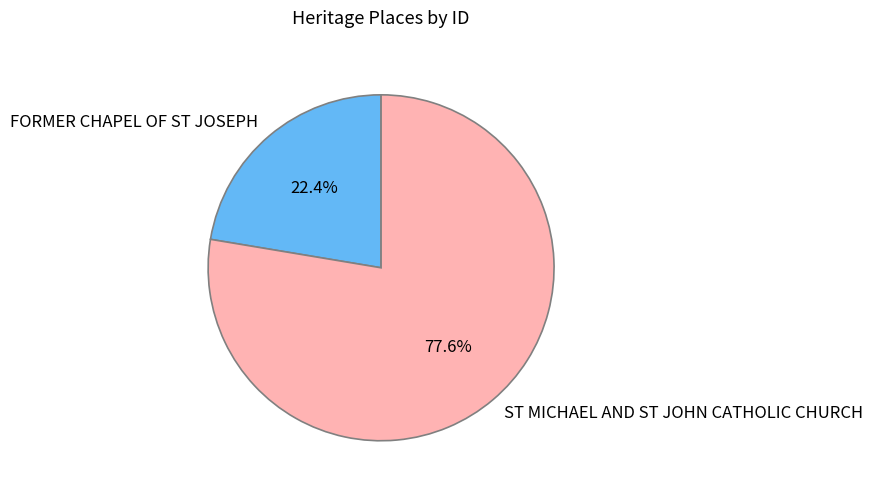

Is it true that FORMER CHAPEL OF ST JOSEPH is 22% of the pie?

True